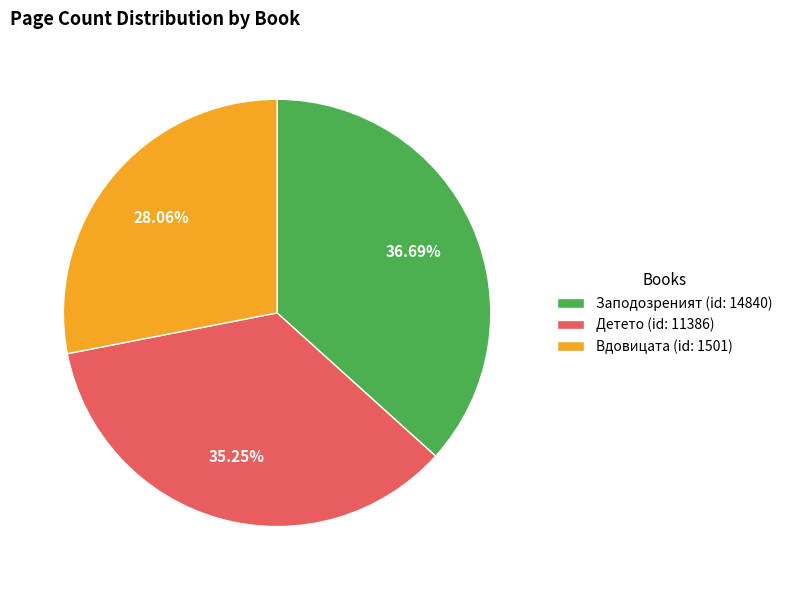

How many segments does this pie chart have?

3